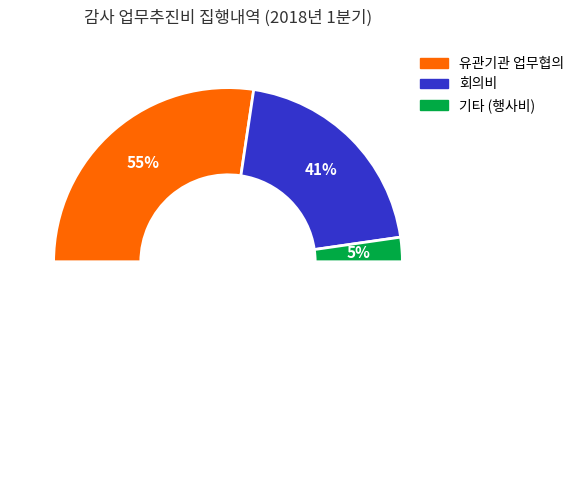

Is there any slice that represents more than half of the pie?

Yes